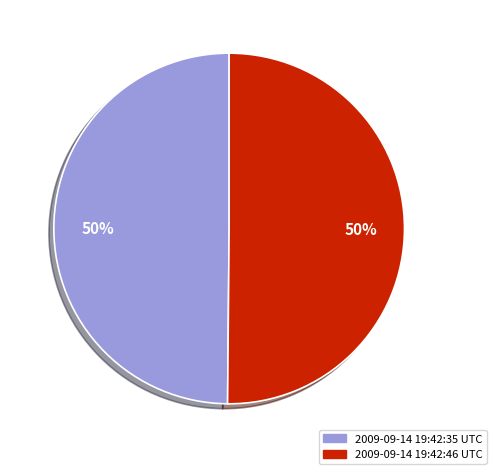

Approximately how many times larger is the value at 2009-09-14 19:42:46 UTC compared to 2009-09-14 19:42:35 UTC?

1.0